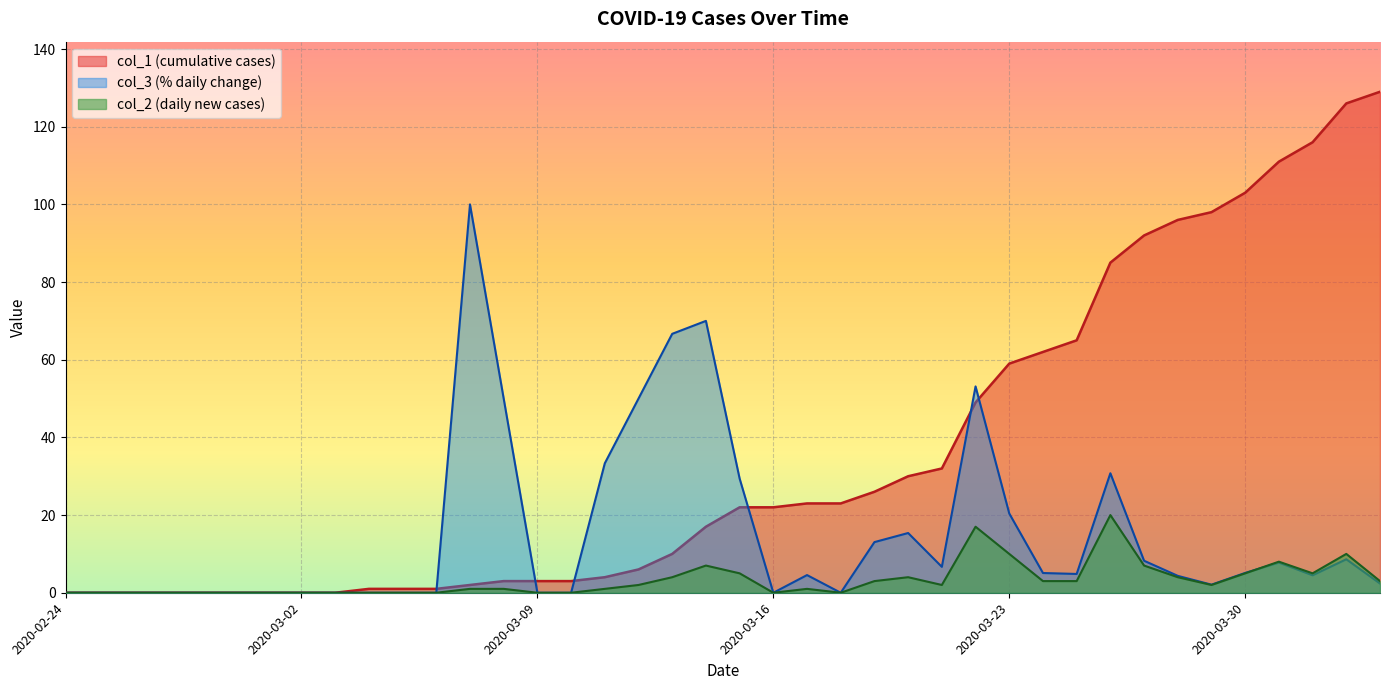

Reading left to right, transcribe all the data shown in this chart.

col_1: 2020-02-24=0.0	2020-02-25=0.0	2020-02-26=0.0	2020-02-27=0.0	2020-02-28=0.0	2020-02-29=0.0	2020-03-01=0.0	2020-03-02=0.0	2020-03-03=0.0	2020-03-04=1.0	2020-03-05=1.0	2020-03-06=1.0	2020-03-07=2.0	2020-03-08=3.0	2020-03-09=3.0	2020-03-10=3.0	2020-03-11=4.0	2020-03-12=6.0	2020-03-13=10.0	2020-03-14=17.0	2020-03-15=22.0	2020-03-16=22.0	2020-03-17=23.0	2020-03-18=23.0	2020-03-19=26.0	2020-03-20=30.0	2020-03-21=32.0	2020-03-22=49.0	2020-03-23=59.0	2020-03-24=62.0	2020-03-25=65.0	2020-03-26=85.0	2020-03-27=92.0	2020-03-28=96.0	2020-03-29=98.0	2020-03-30=103.0	2020-03-31=111.0	2020-04-01=116.0	2020-04-02=126.0	2020-04-03=129.0
col_2: 2020-02-24=0.0	2020-02-25=0.0	2020-02-26=0.0	2020-02-27=0.0	2020-02-28=0.0	2020-02-29=0.0	2020-03-01=0.0	2020-03-02=0.0	2020-03-03=0.0	2020-03-04=0.0	2020-03-05=0.0	2020-03-06=0.0	2020-03-07=1.0	2020-03-08=1.0	2020-03-09=0.0	2020-03-10=0.0	2020-03-11=1.0	2020-03-12=2.0	2020-03-13=4.0	2020-03-14=7.0	2020-03-15=5.0	2020-03-16=0.0	2020-03-17=1.0	2020-03-18=0.0	2020-03-19=3.0	2020-03-20=4.0	2020-03-21=2.0	2020-03-22=17.0	2020-03-23=10.0	2020-03-24=3.0	2020-03-25=3.0	2020-03-26=20.0	2020-03-27=7.0	2020-03-28=4.0	2020-03-29=2.0	2020-03-30=5.0	2020-03-31=8.0	2020-04-01=5.0	2020-04-02=10.0	2020-04-03=3.0
col_3: 2020-02-24=0.0	2020-02-25=0.0	2020-02-26=0.0	2020-02-27=0.0	2020-02-28=0.0	2020-02-29=0.0	2020-03-01=0.0	2020-03-02=0.0	2020-03-03=0.0	2020-03-04=0.0	2020-03-05=0.0	2020-03-06=0.0	2020-03-07=100.0	2020-03-08=50.0	2020-03-09=0.0	2020-03-10=0.0	2020-03-11=33.3	2020-03-12=50.0	2020-03-13=66.7	2020-03-14=70.0	2020-03-15=29.4	2020-03-16=0.0	2020-03-17=4.5	2020-03-18=0.0	2020-03-19=13.0	2020-03-20=15.4	2020-03-21=6.7	2020-03-22=53.1	2020-03-23=20.4	2020-03-24=5.1	2020-03-25=4.8	2020-03-26=30.8	2020-03-27=8.2	2020-03-28=4.3	2020-03-29=2.1	2020-03-30=5.1	2020-03-31=7.8	2020-04-01=4.5	2020-04-02=8.6	2020-04-03=2.4